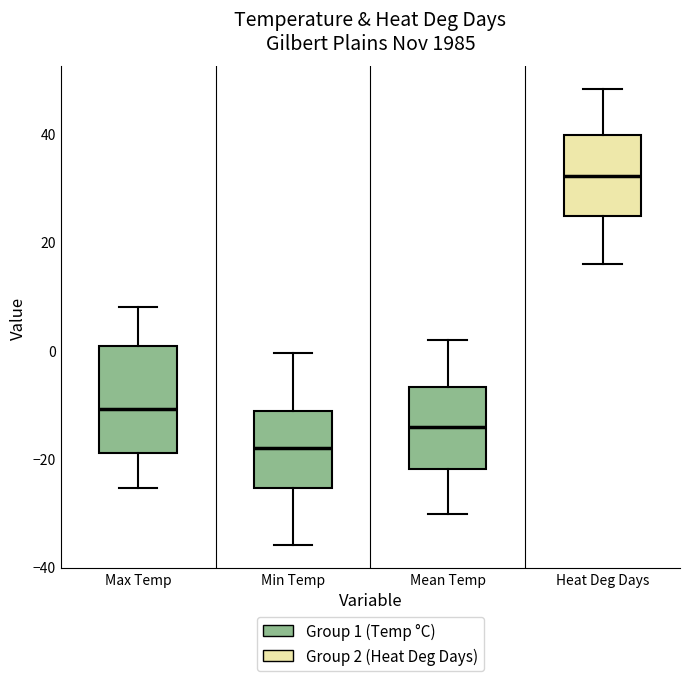

Which box has the highest median line?

Heat Deg Days